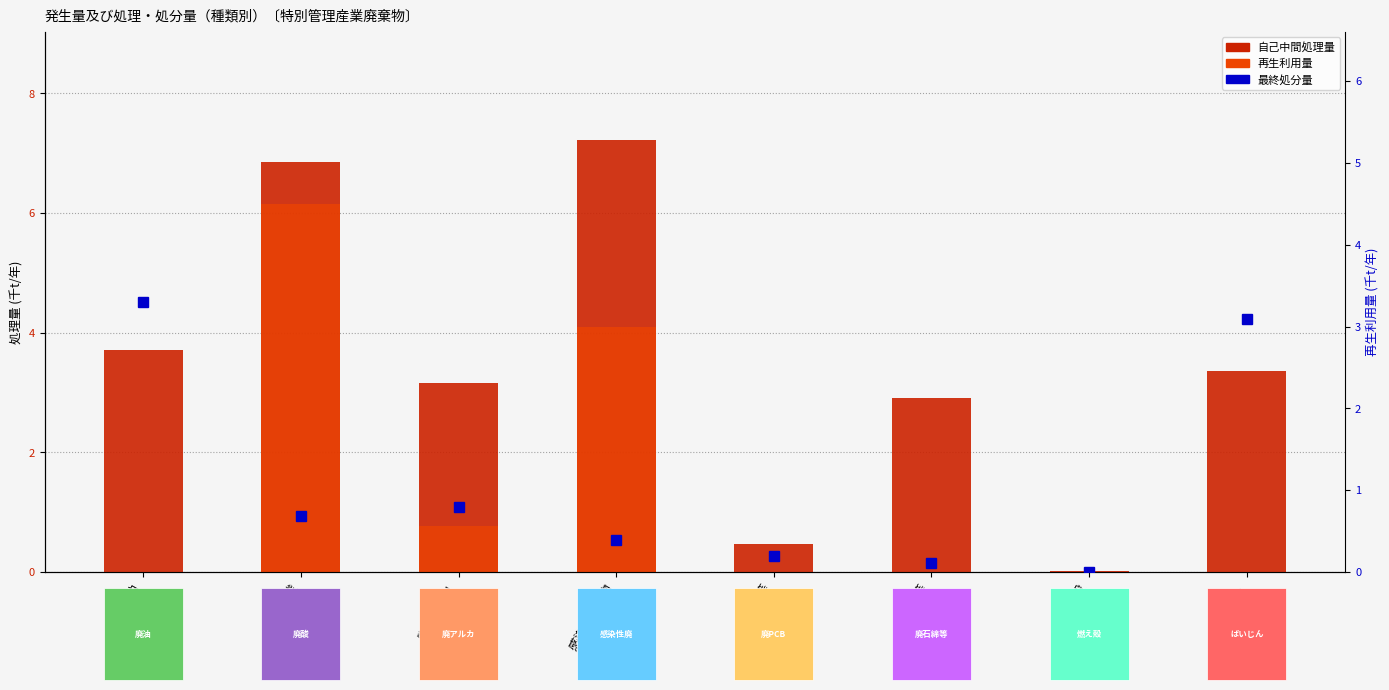

The 最終処分量 series shows 0.4 at 感染性廃棄物. True or false?

True